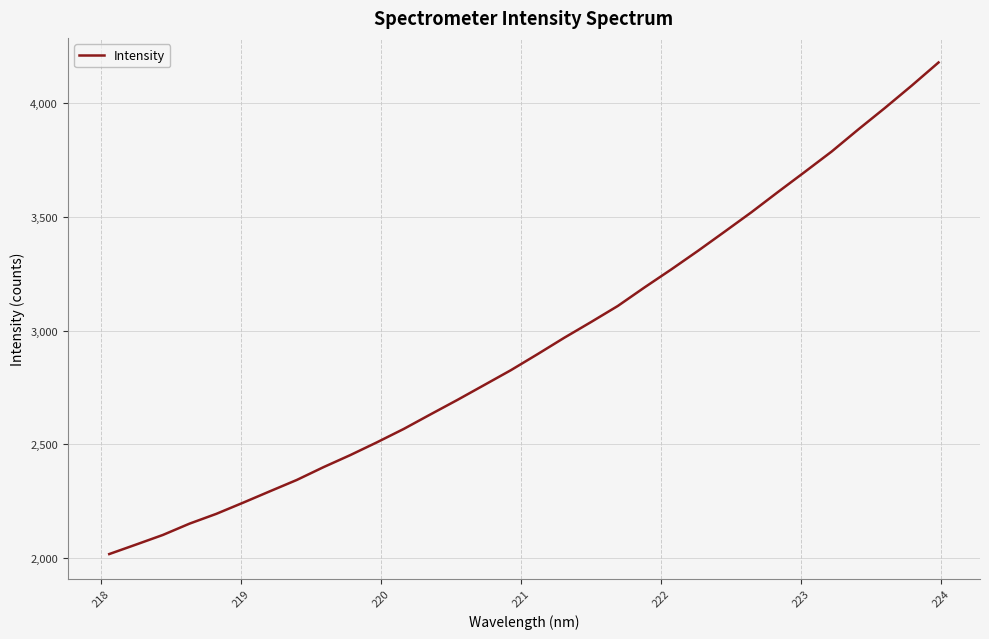

What is the greatest value displayed?

4178.5